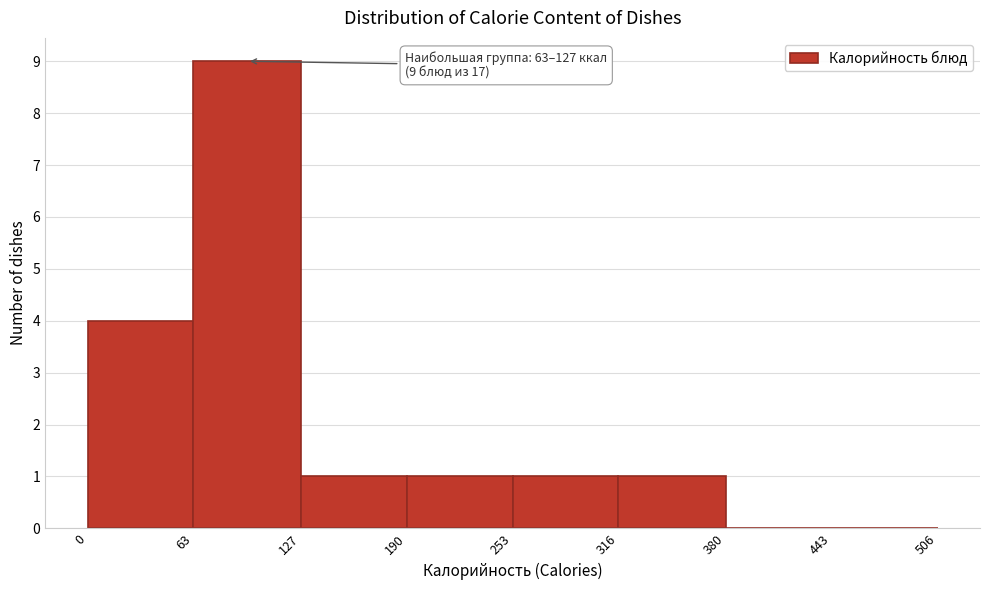

Which range on the x-axis has the tallest bar?

63 to 127